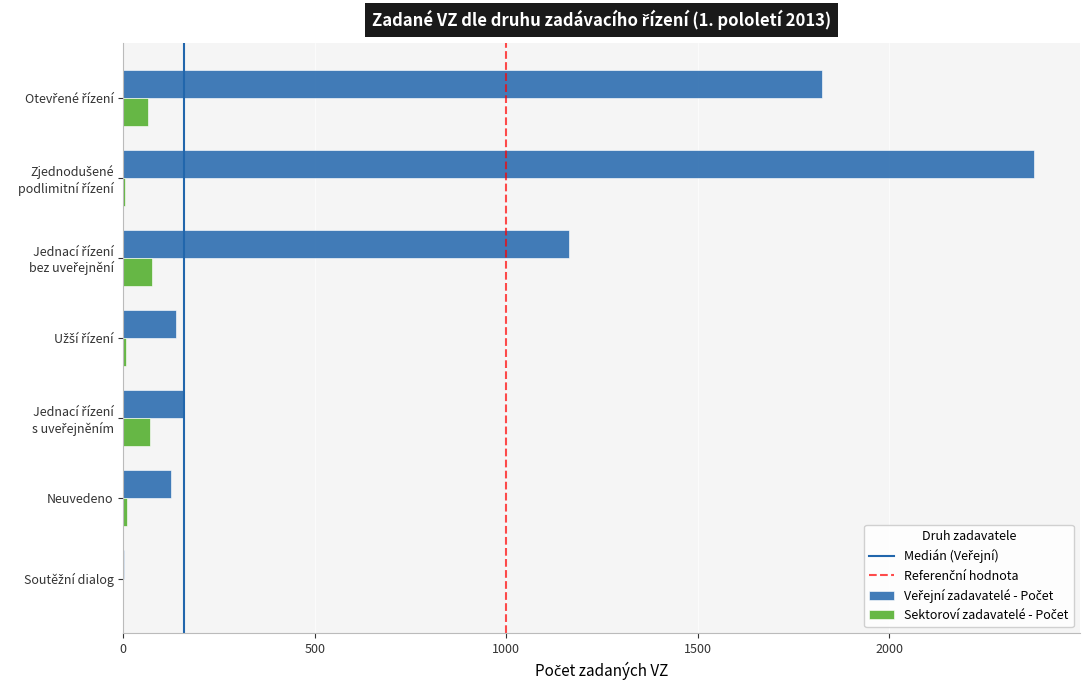

What is the maximum value shown in the chart?

2379